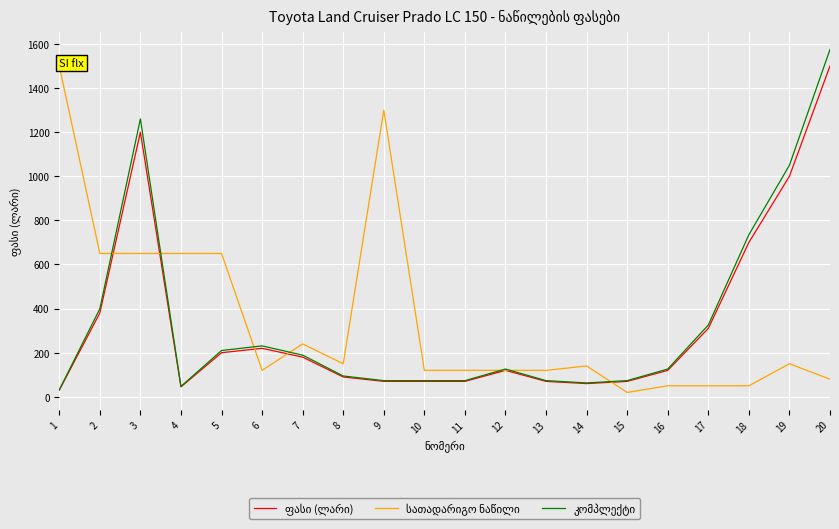

What is the maximum value shown in the chart?

1575.0